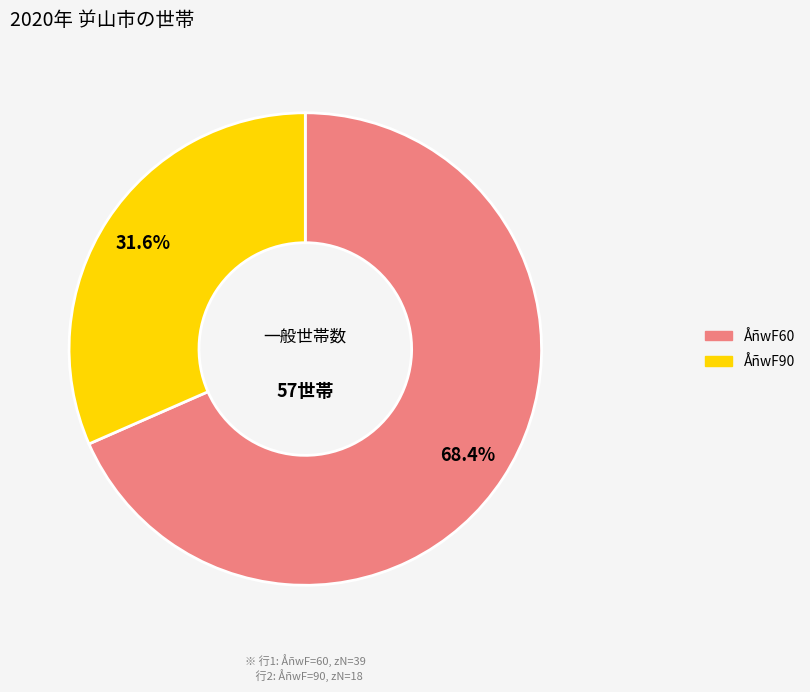

Is there any slice that represents more than half of the pie?

Yes